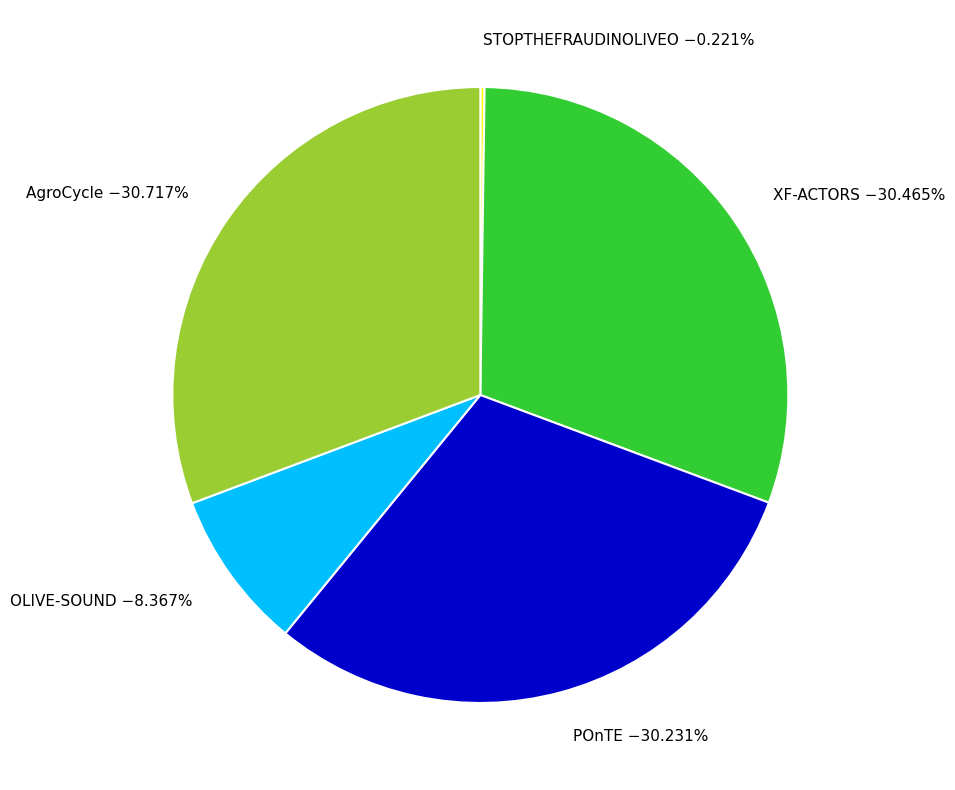

To the nearest percent, what percentage of the pie is OLIVE-SOUND?

8%